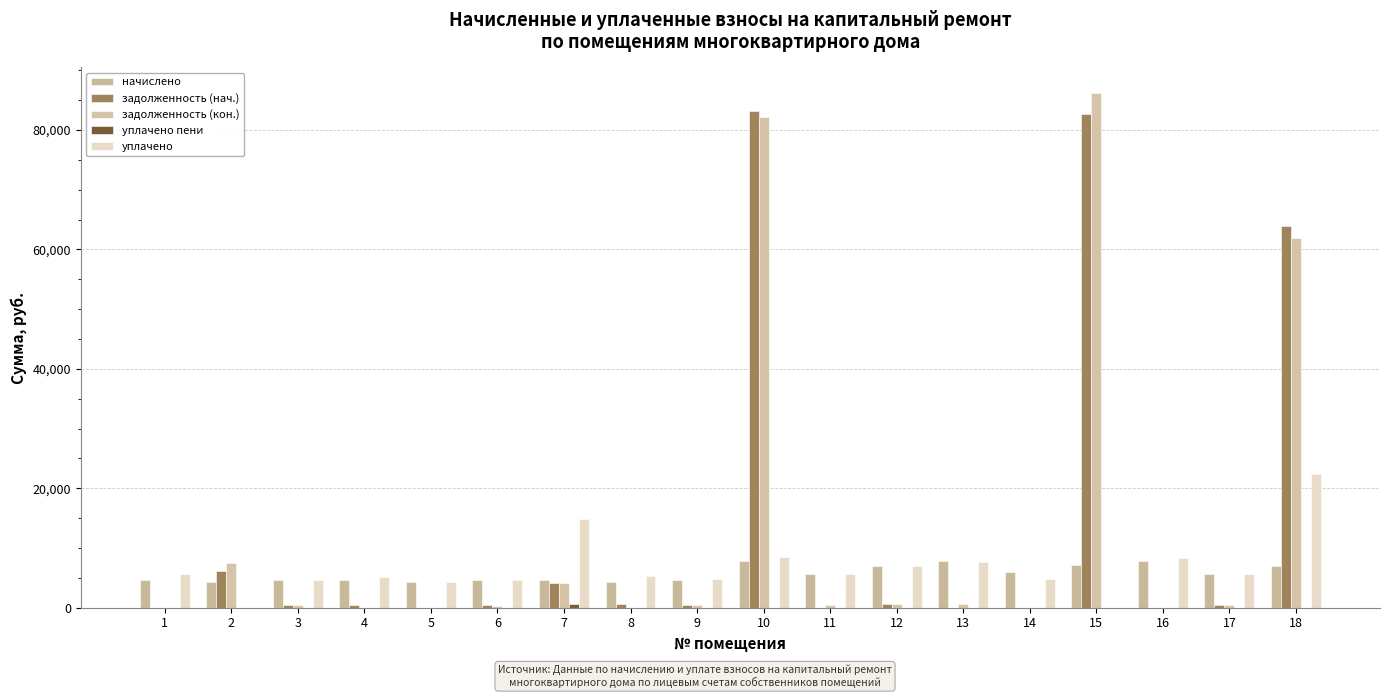

What is the spread (max minus min) of values at 12?

7041.0